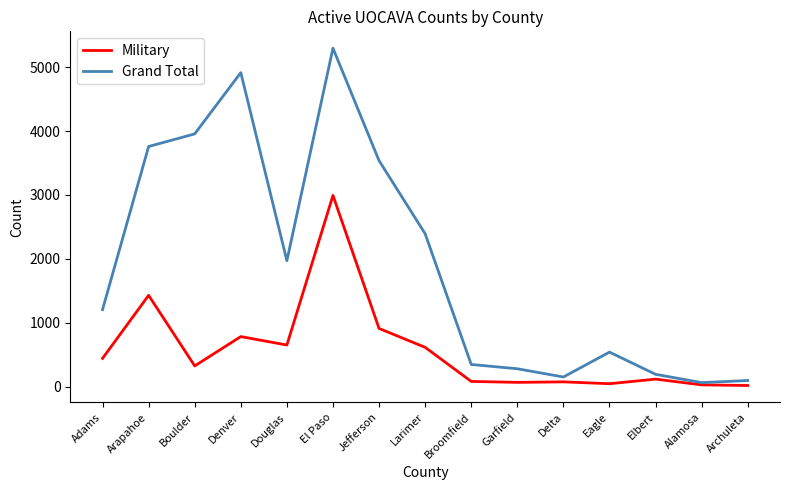

What position from the left is Douglas?

5